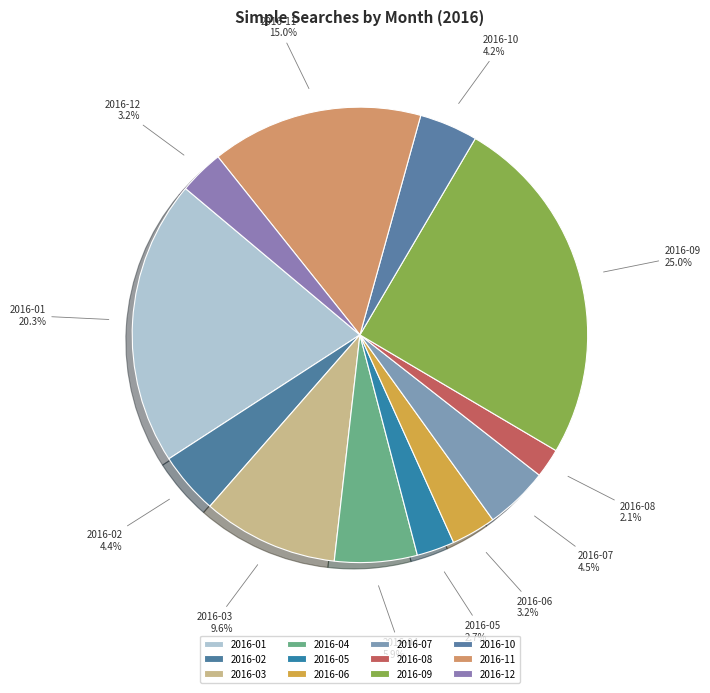

How many segments does this pie chart have?

12